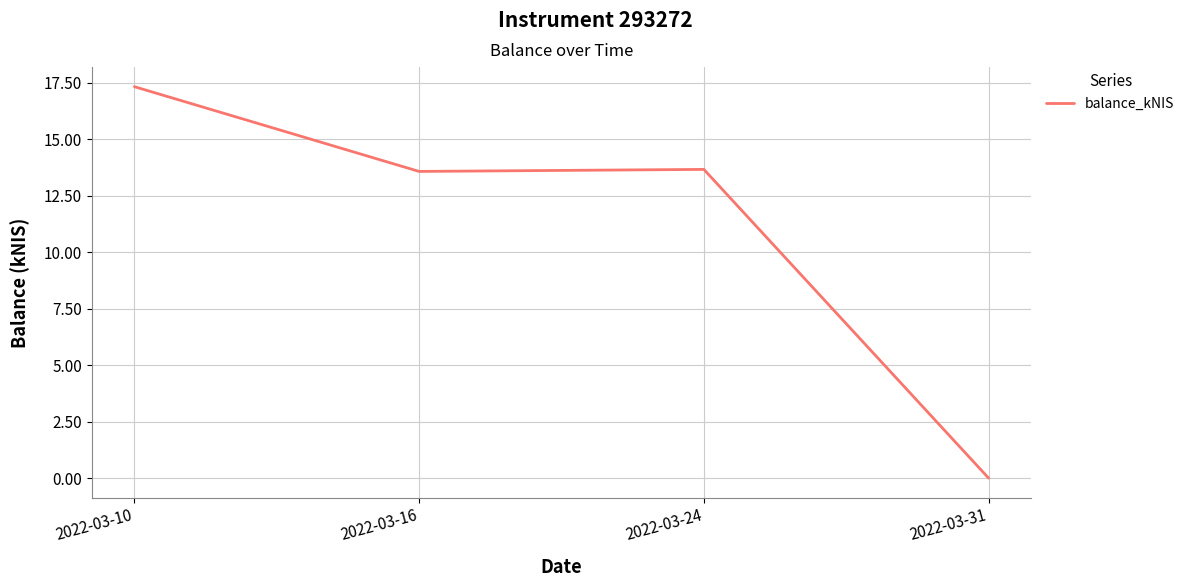

At which label does the data first exceed 13?

2022-03-10